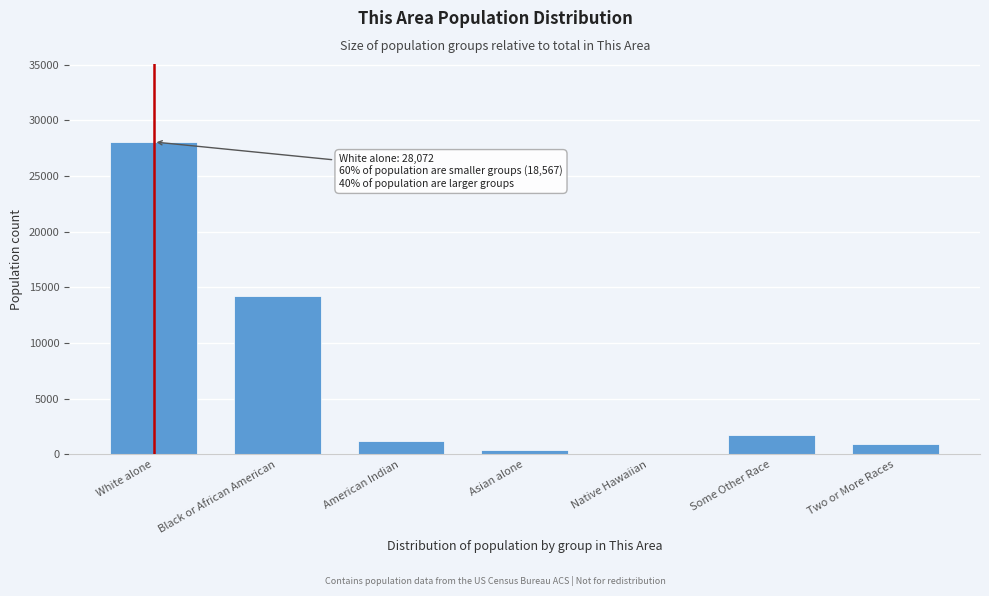

Reading left to right, what are all the values shown in this chart?

White alone=28072	Black or African American=14269	American Indian=1173	Asian alone=431	Native Hawaiian=26	Some Other Race=1700	Two or More Races=968